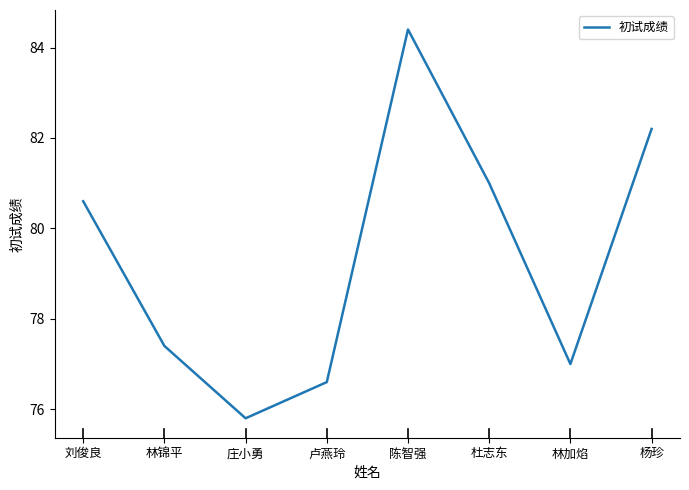

Does the chart have visible grid lines?

No